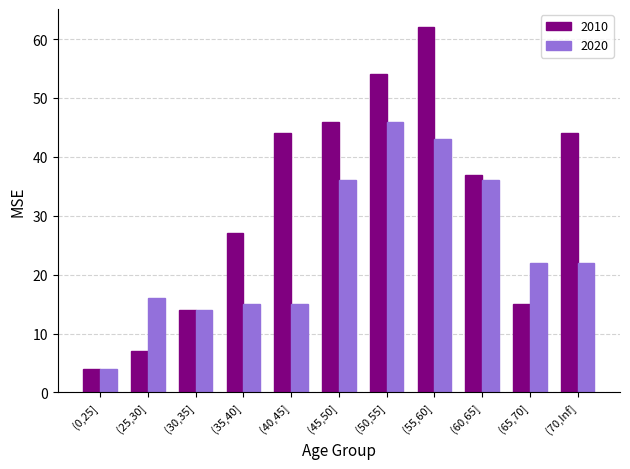

What is the sum of the 2010 values at (50,55] and (40,45]?

98